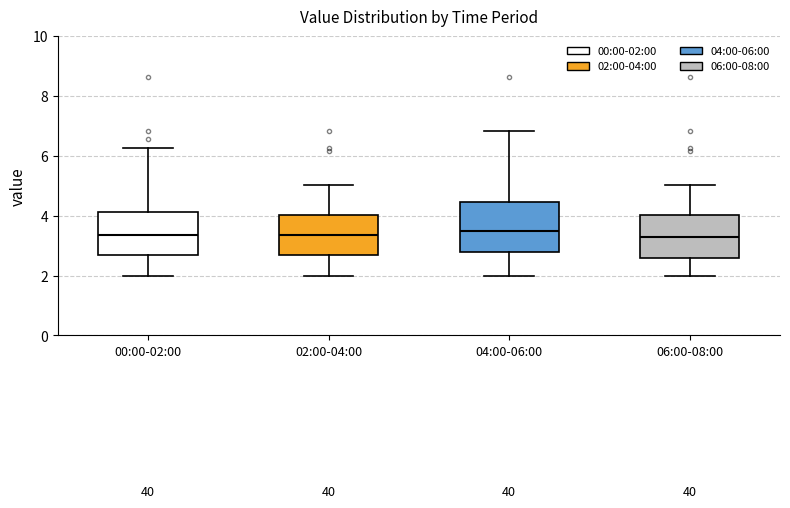

Where does the lower whisker of the box for 00:00-02:00 end on the y-axis? The values are not printed on the chart, so give them approximately, as read against the axis.

2.0